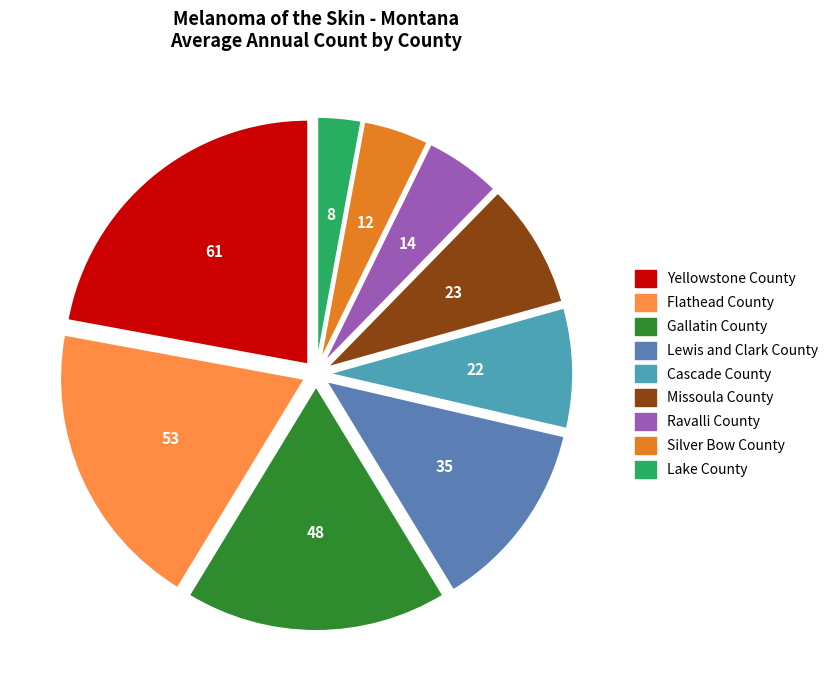

What is the change in value from Missoula County to Silver Bow County?

-11